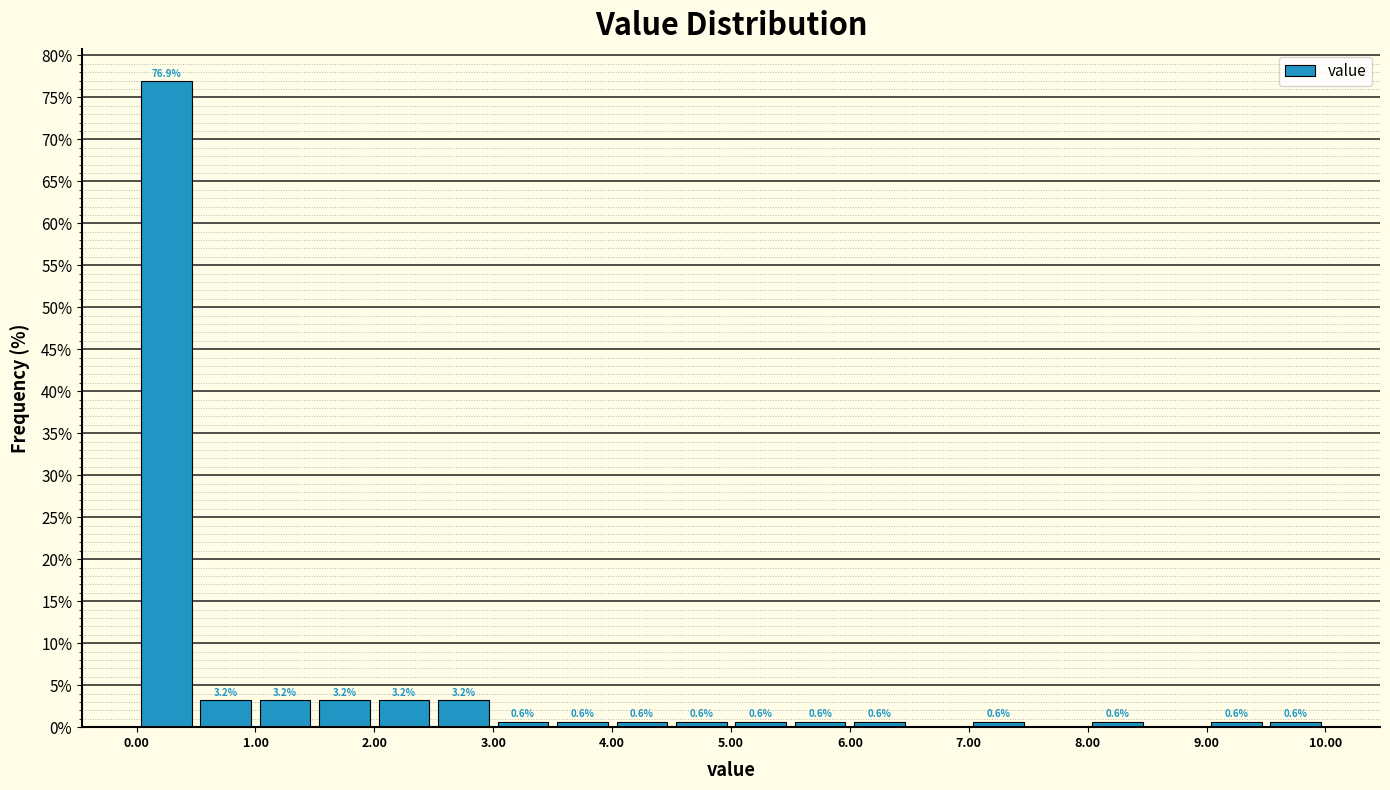

Over which range of the x-axis is the bar tallest?

0.0 to 0.5